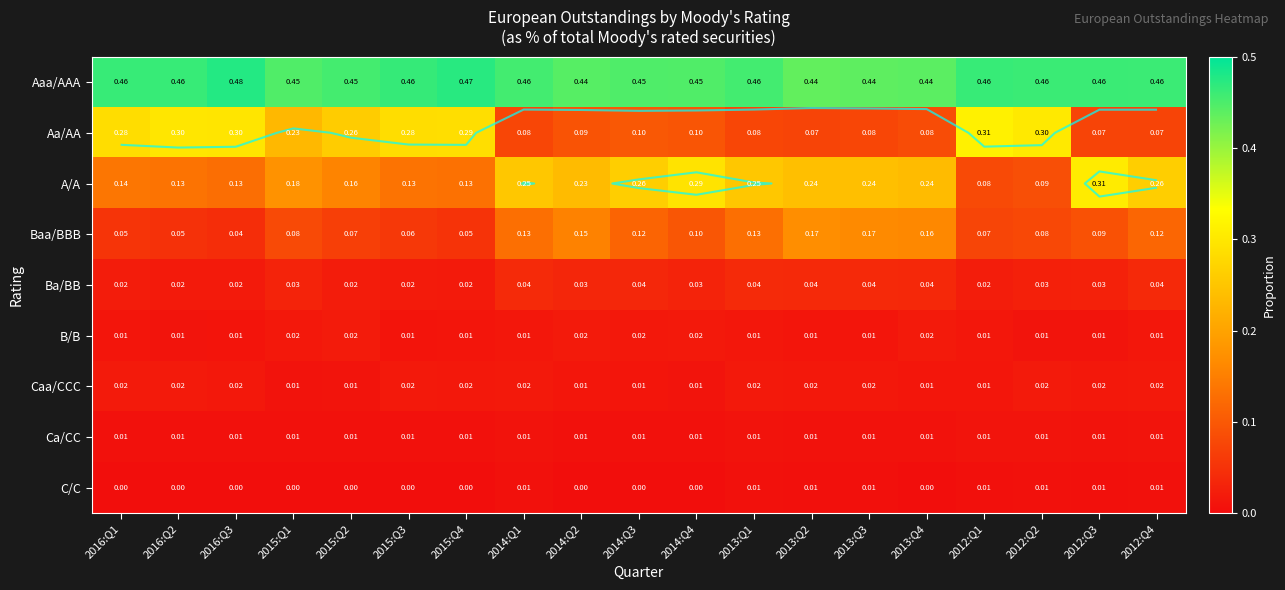

At which label is B/B closest to 0?

2012:Q2